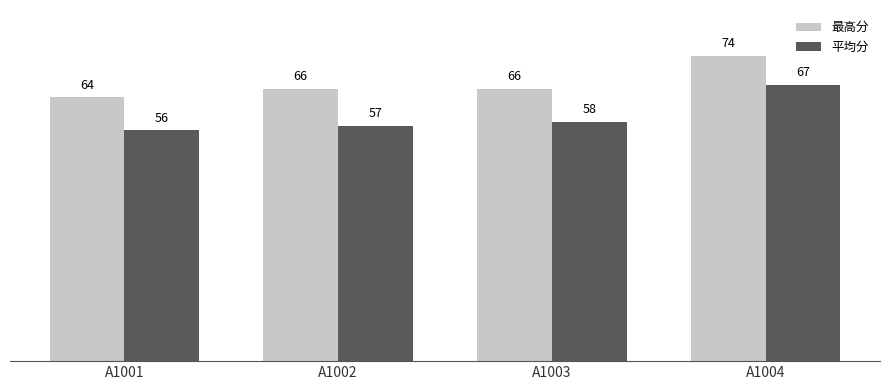

What is the lowest value of the 平均分 series?

56